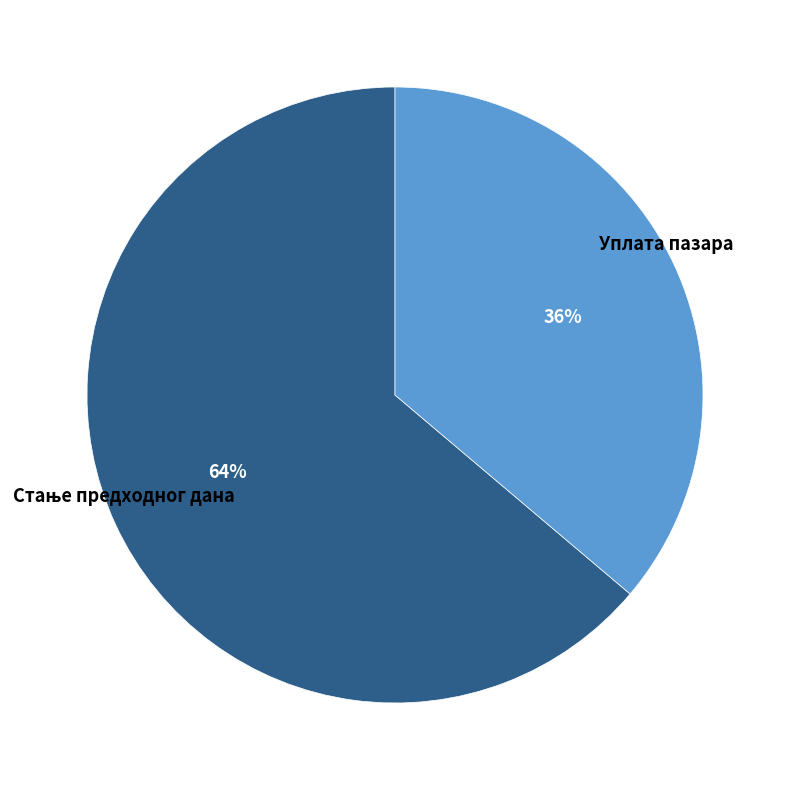

The Уплата пазара slice represents 50% of the pie. True or false?

False